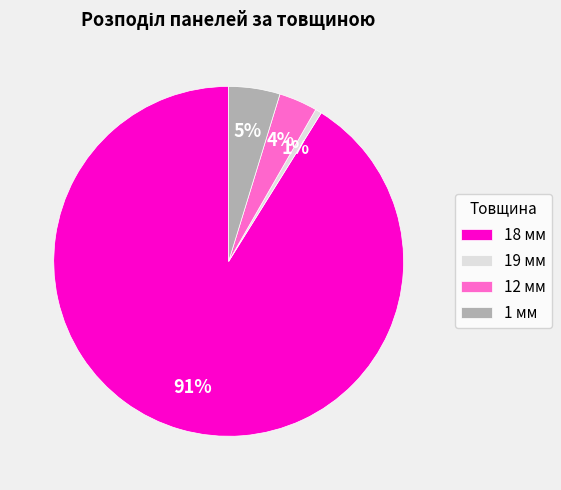

Combined, do 1 мм and 19 мм account for over 50%?

No